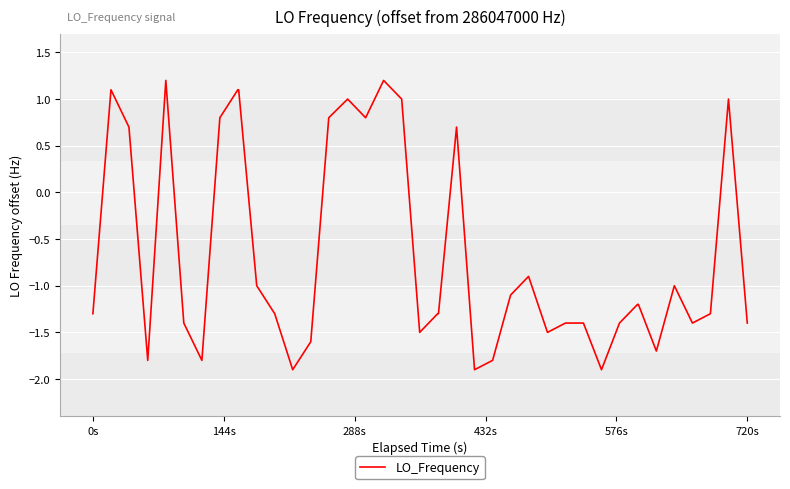

What is the greatest value displayed?

1.2